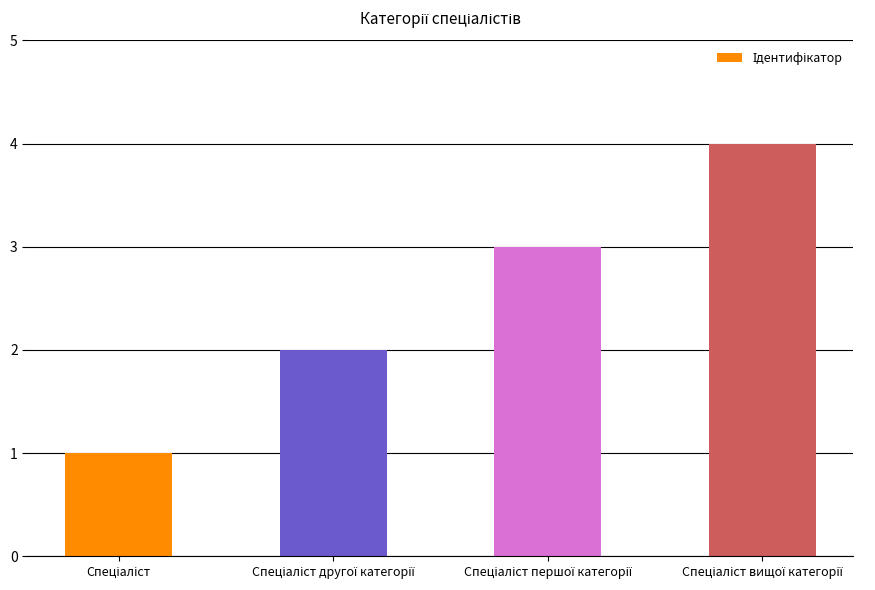

What is the greatest value displayed?

4